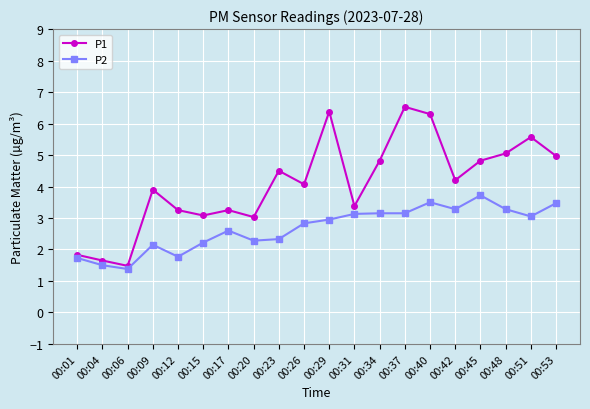

Which series has the largest range (max minus min)?

P1